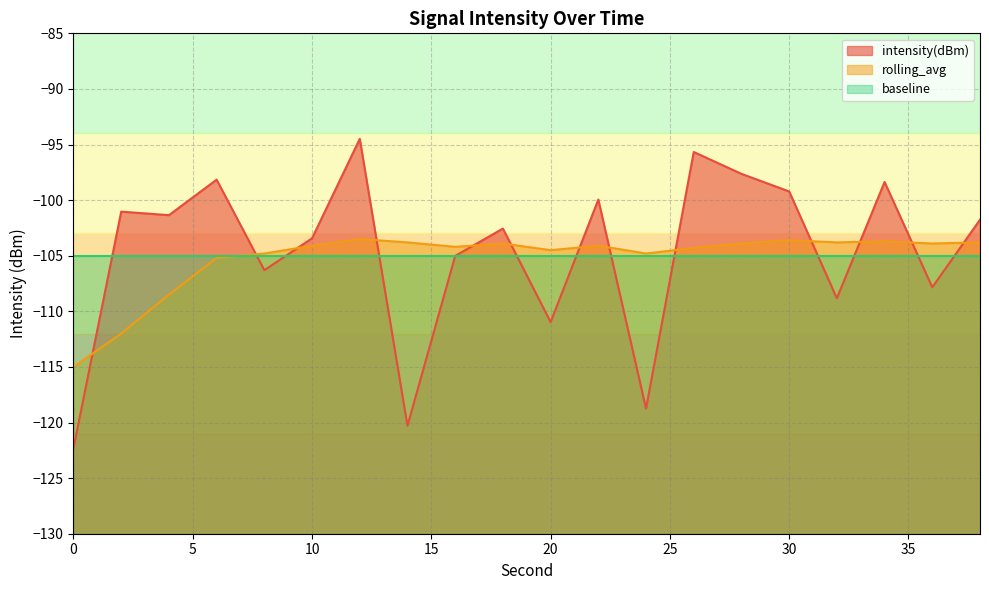

Is it true that intensity(dBm) equals -45.7 at 36?

False